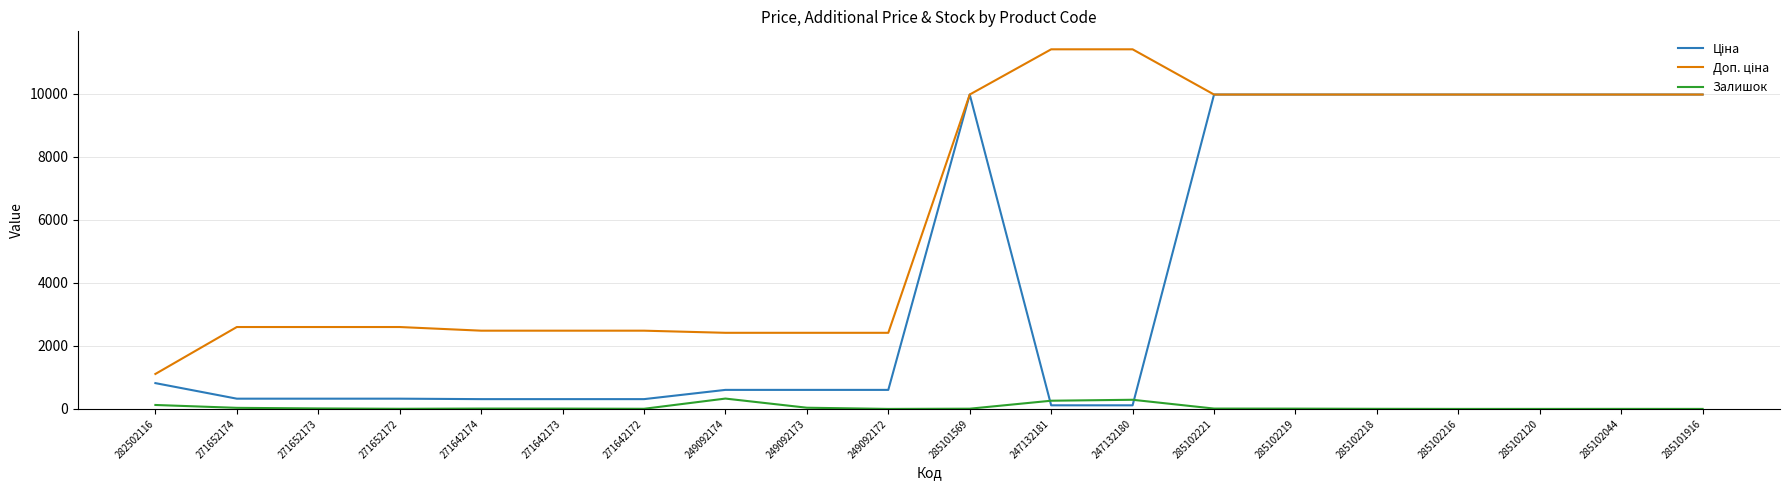

What is the highest value of the Залишок series?

328.0